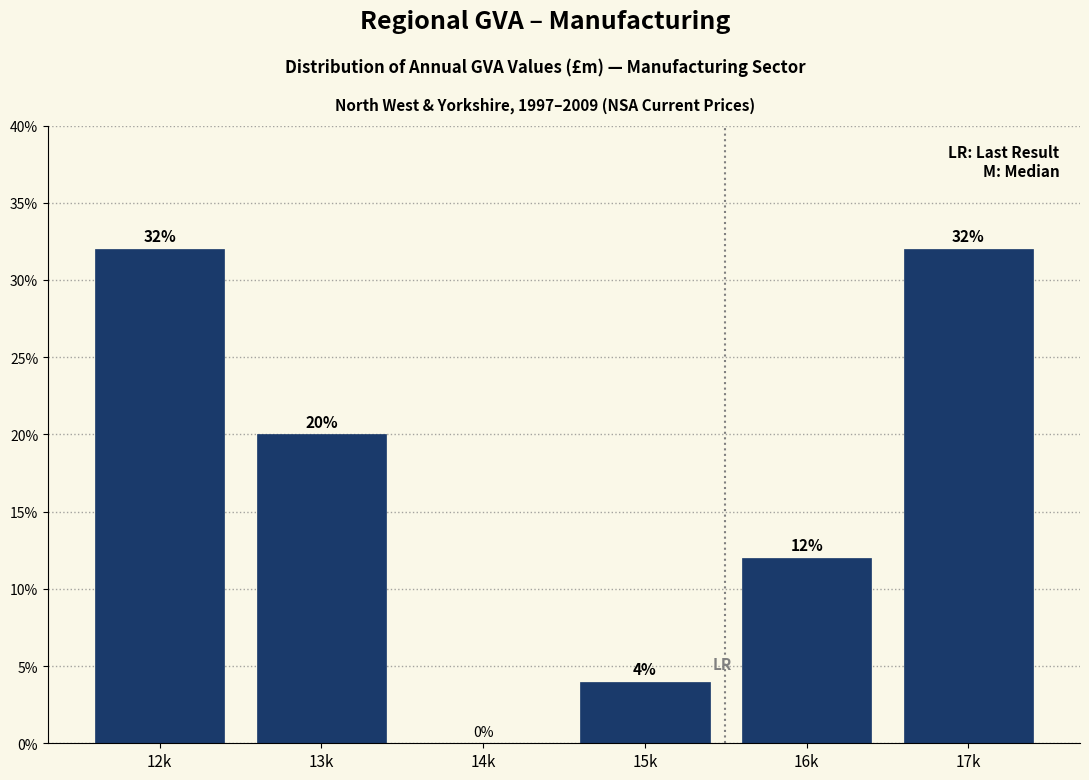

Reading left to right, extract all data points from this chart.

12k=32	13k=20	14k=0	15k=4	16k=12	17k=32